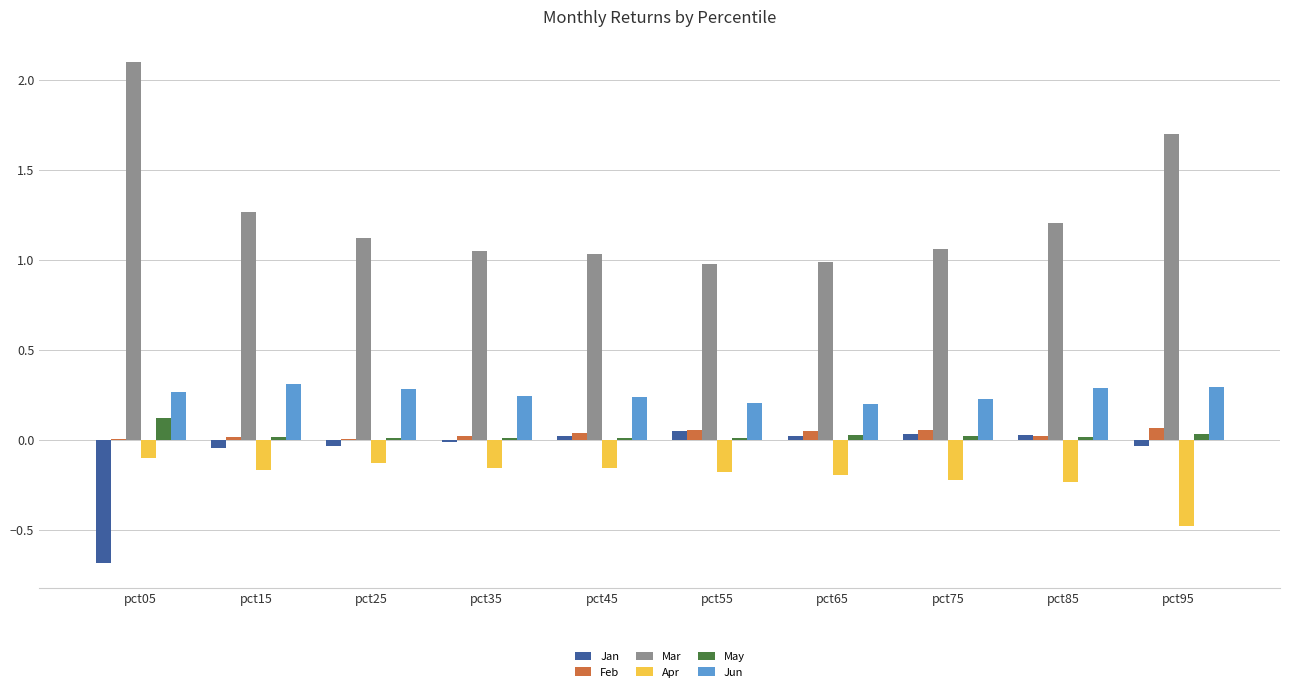

True or false: Jan has a value of -0.0 at pct95.

True